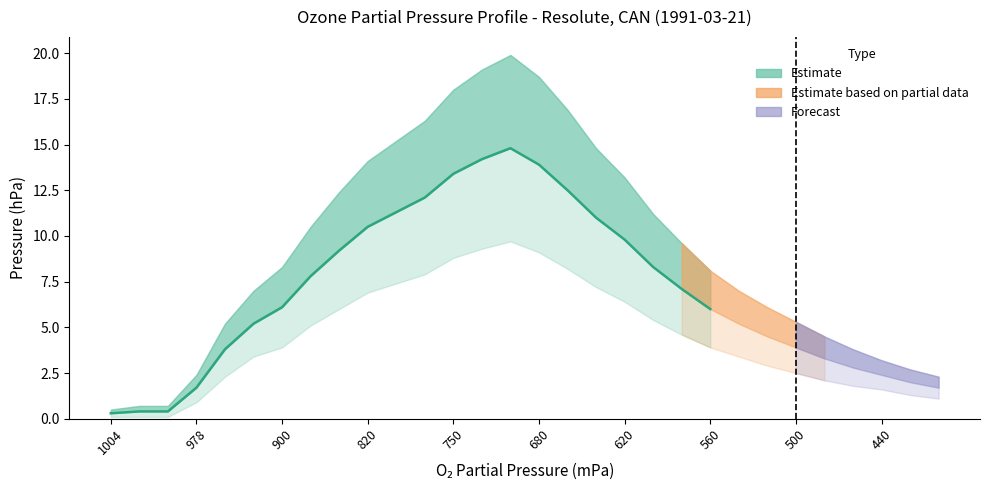

The value of O3PartialPressure at 8 is 9.2. True or false?

True